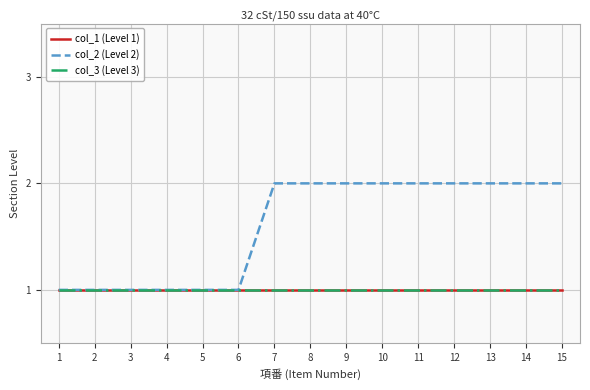

Does the chart display data point markers on the line(s)?

No